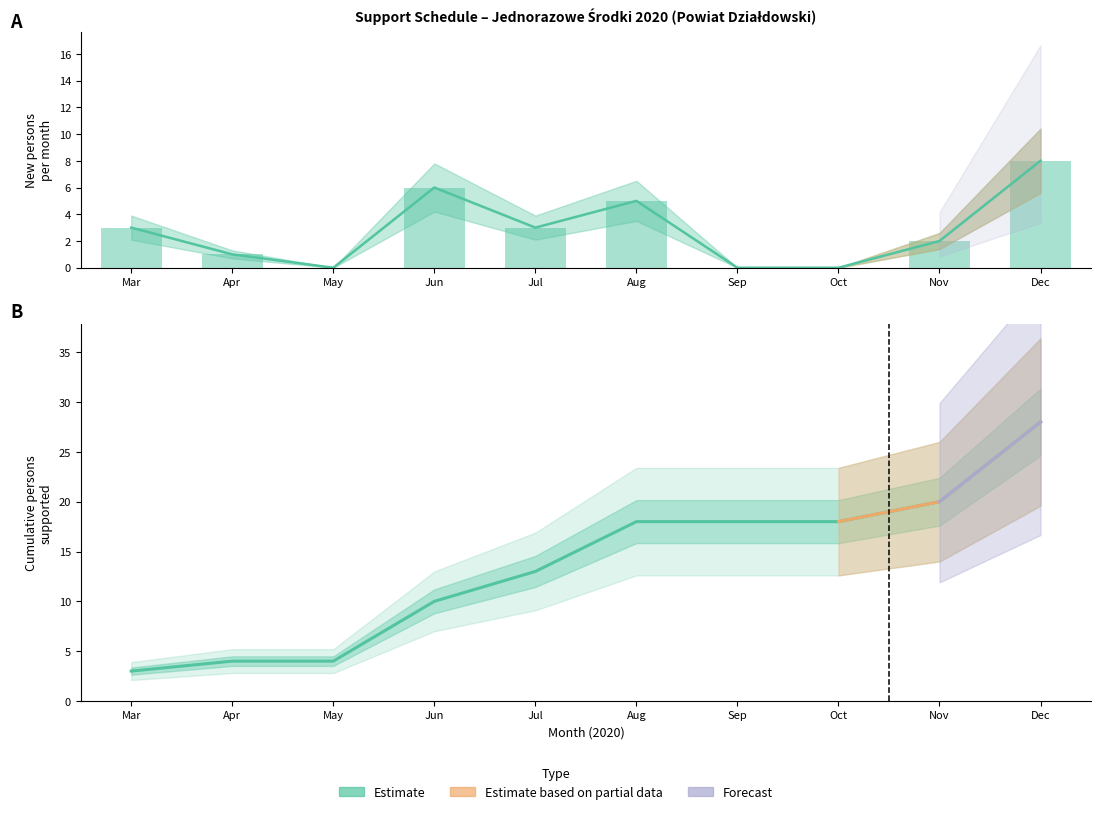

List the labels in order of Cumulative persons value, smallest first.

Mar, Apr, May, Jun, Jul, Aug, Sep, Oct, Nov, Dec